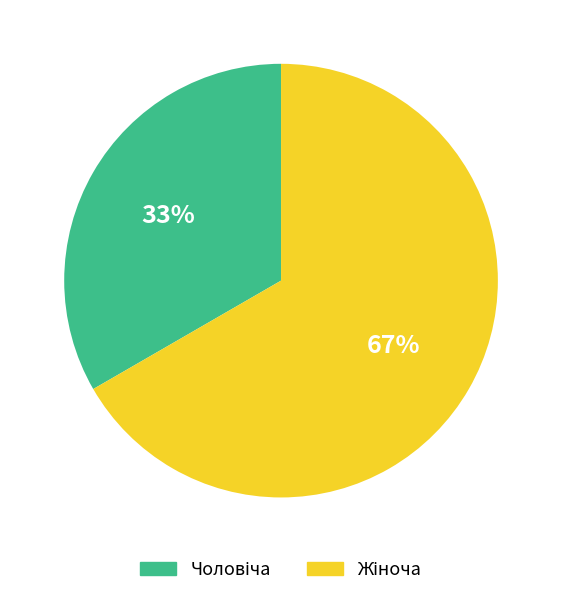

To the nearest percent, what is the average slice percentage?

50%